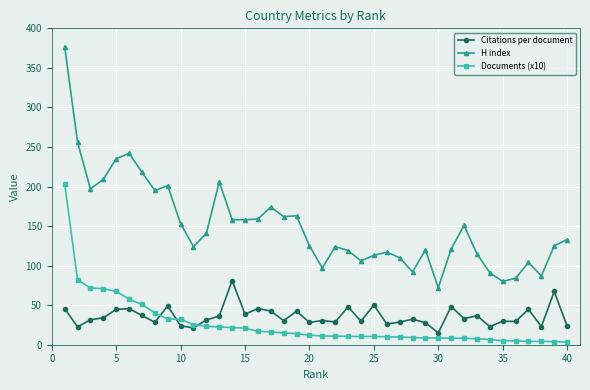

What is the value of the Citations per document point at the 30th from the left?

15.0